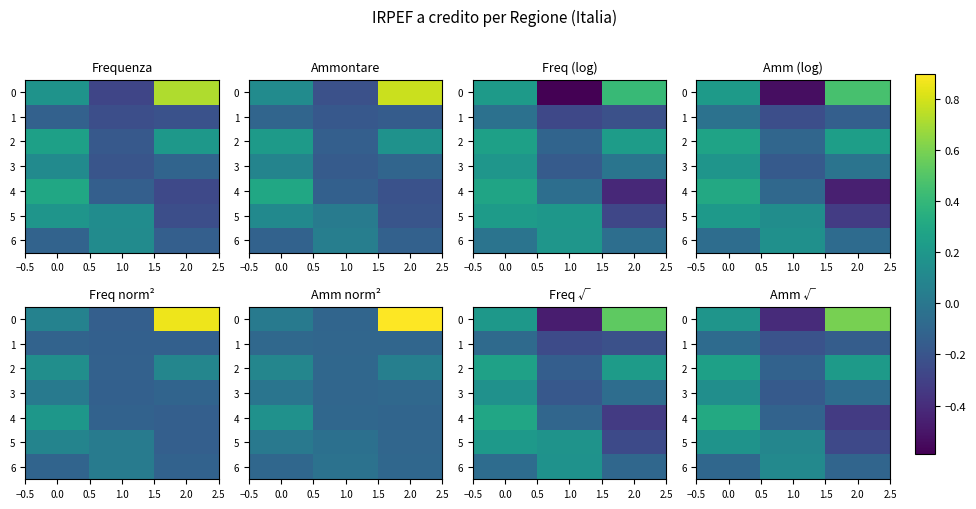

How many values in 2 are below zero?

1